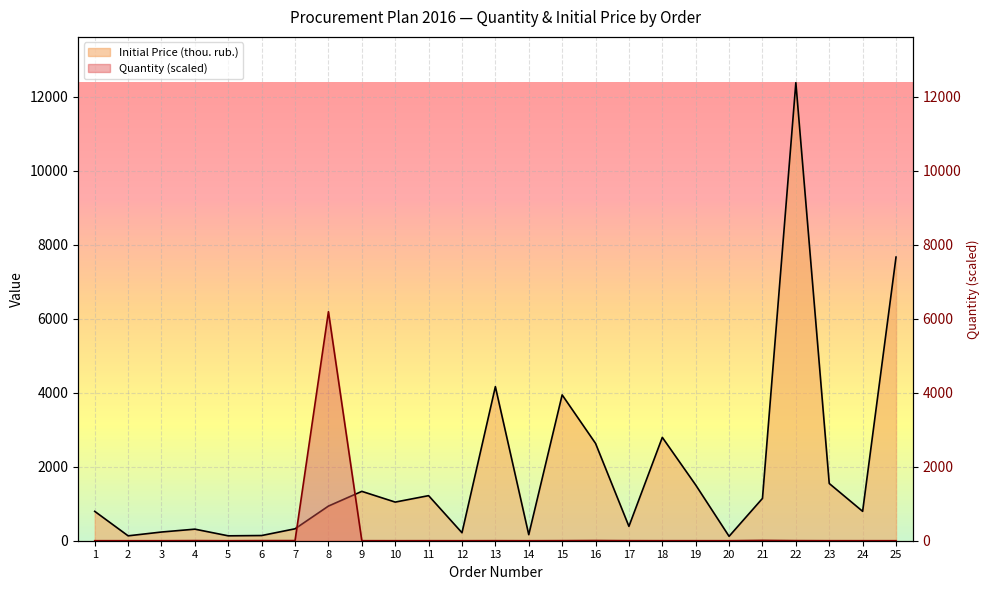

What value does the Quantity series have at 19?

0.7